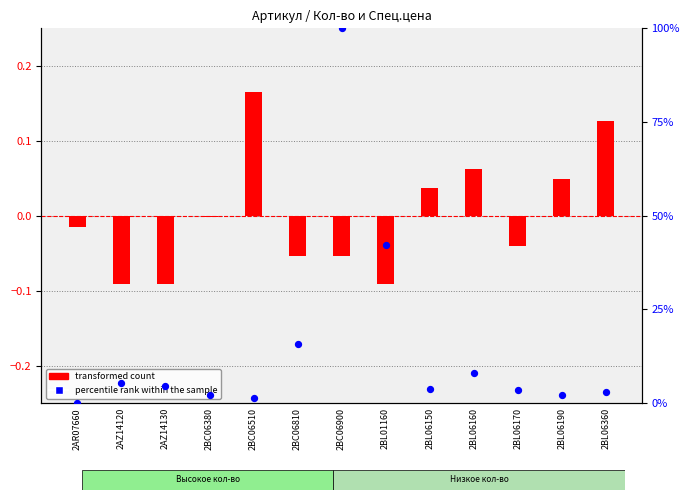

Is the value of transformed count at 2BC06900 greater than the value of percentile rank within the sample at 2BL01160?

No